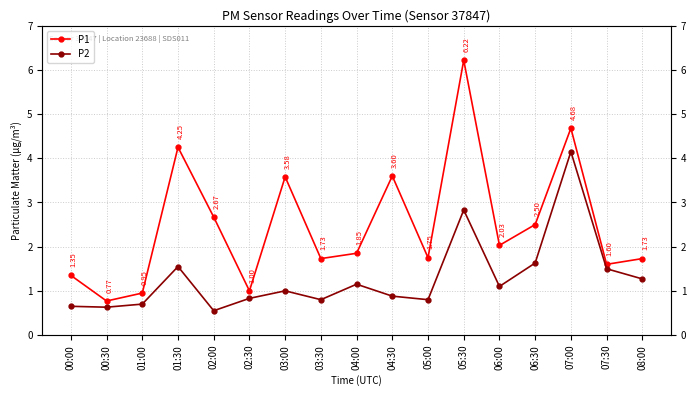

Rank the categories by P1 value from highest to lowest.

05:30, 07:00, 01:30, 04:30, 03:00, 02:00, 06:30, 06:00, 04:00, 05:00, 03:30, 08:00, 07:30, 00:00, 02:30, 01:00, 00:30